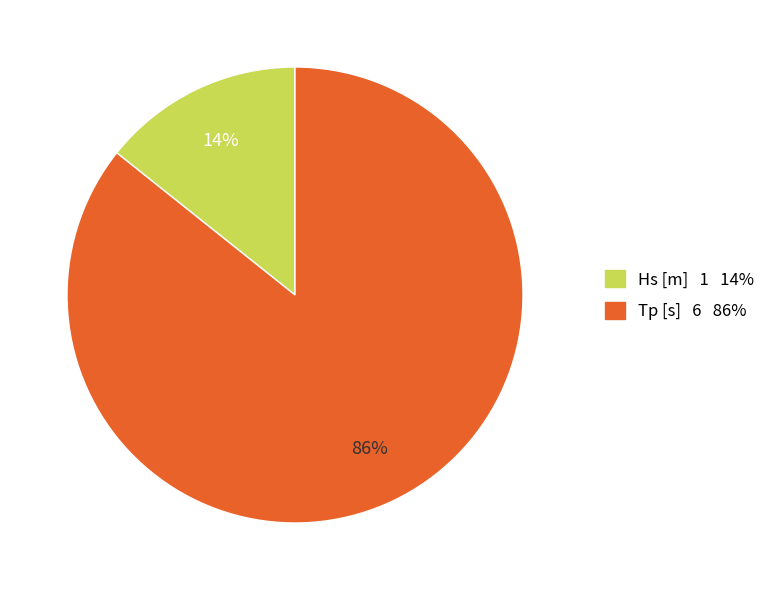

To the nearest percent, what is the combined percentage of Tp [s] and Hs [m]?

100%